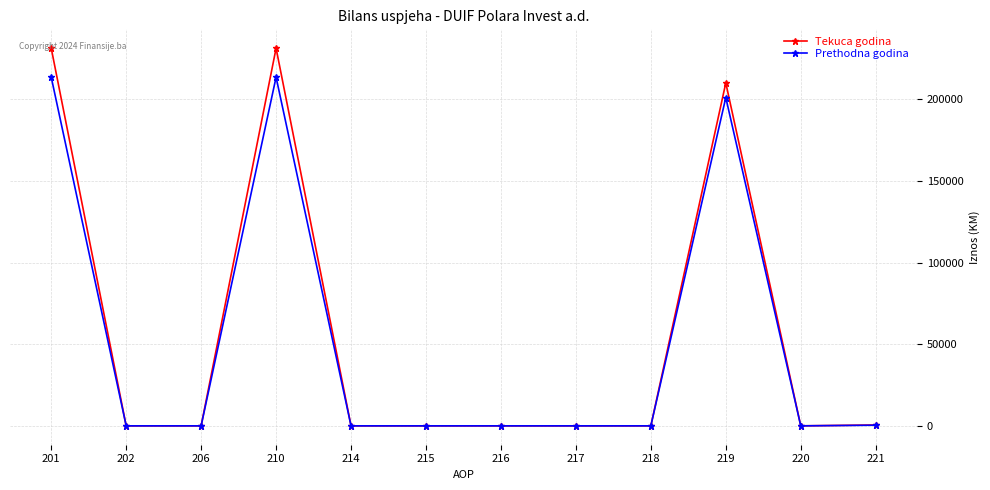

Is it true that Tekuca godina equals 0 at 214?

True